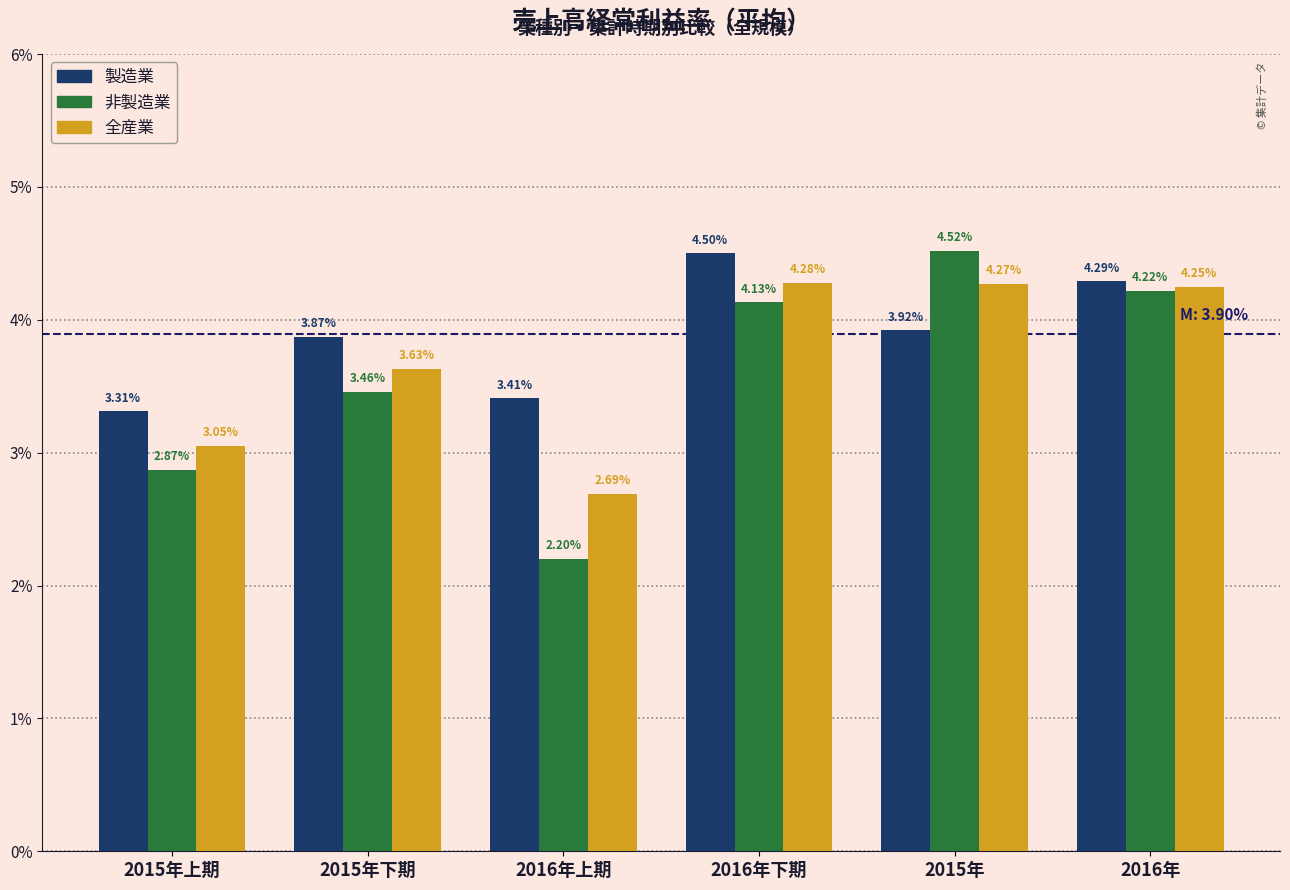

Is the value of 非製造業 at 2016年下期 greater than the value of 全産業 at 2015年上期?

Yes